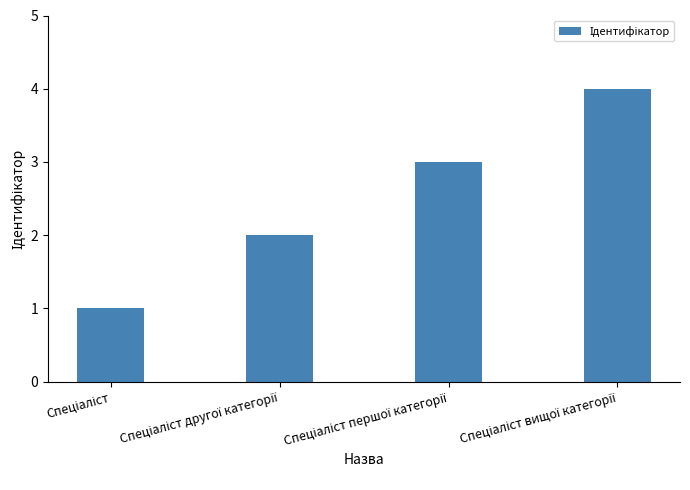

What is the greatest value displayed?

4